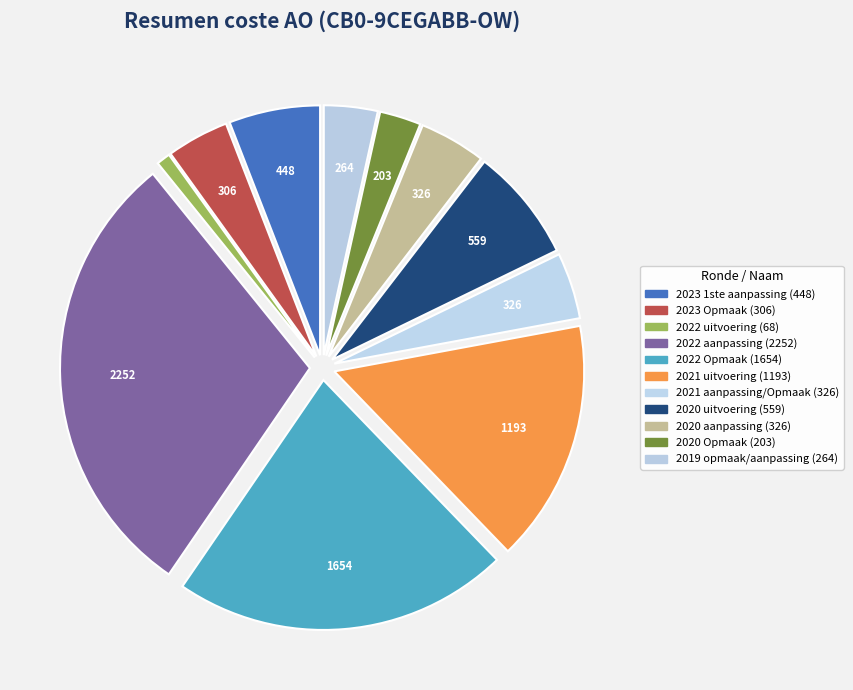

What portion of the pie excludes 2020 uitvoering?

92.6%